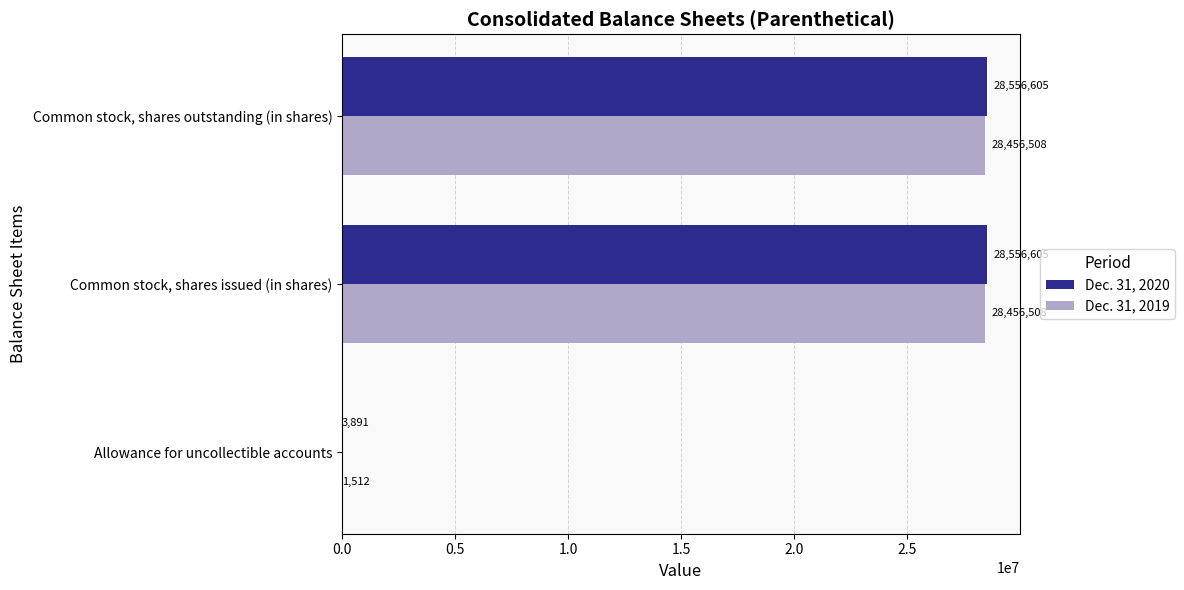

The Dec. 31, 2019 series shows 1512 at Allowance for uncollectible accounts. True or false?

True